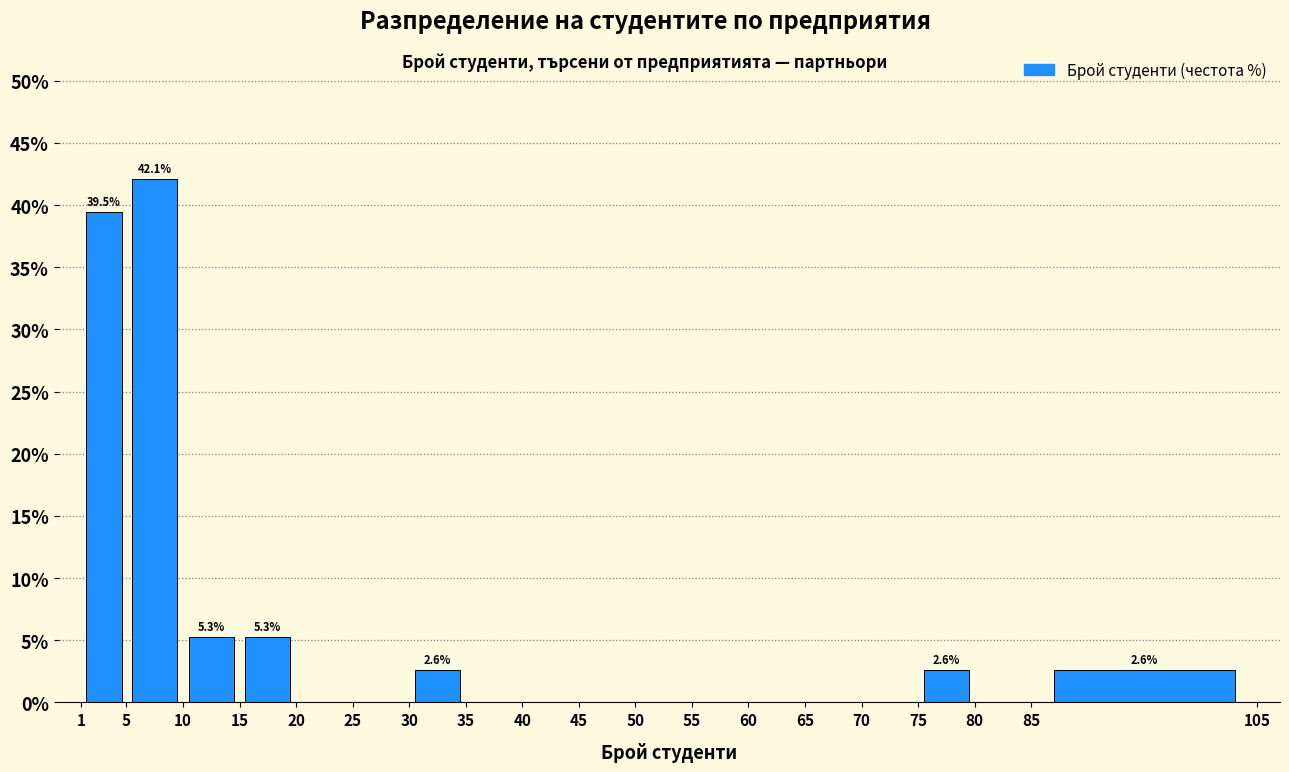

Which range on the x-axis has the tallest bar?

5 to 10